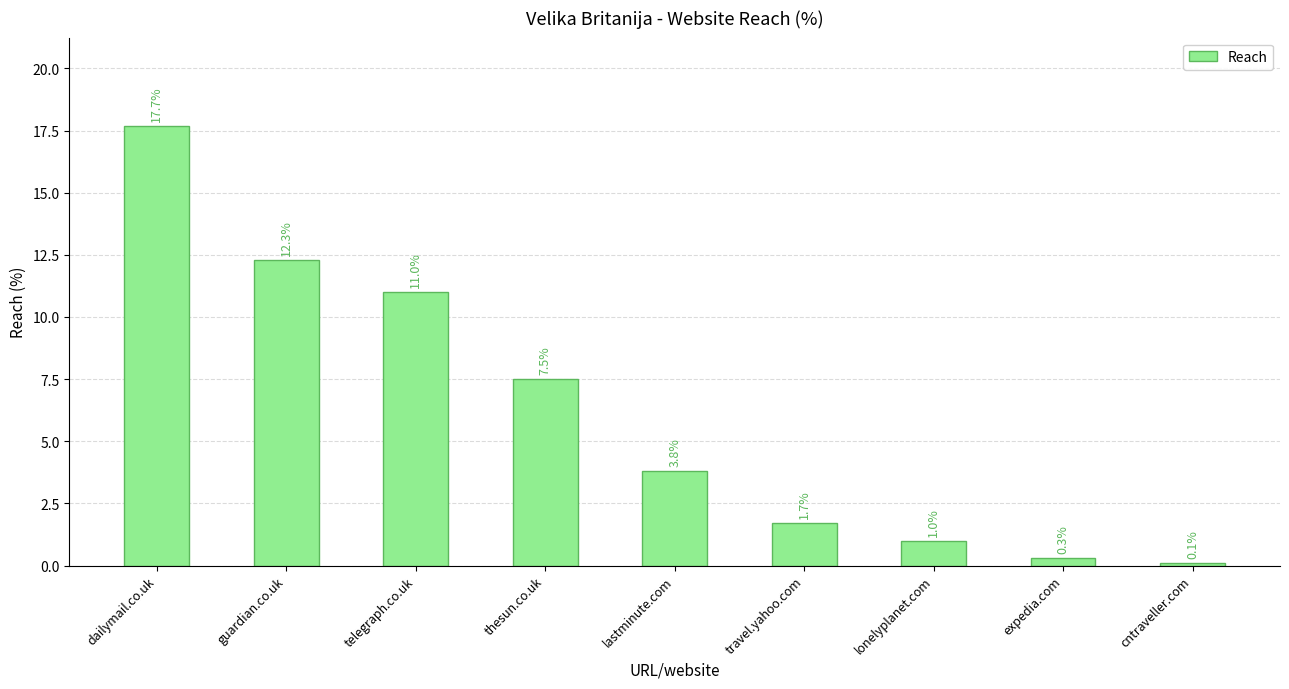

What is the approximate value at travel.yahoo.com?

1.7